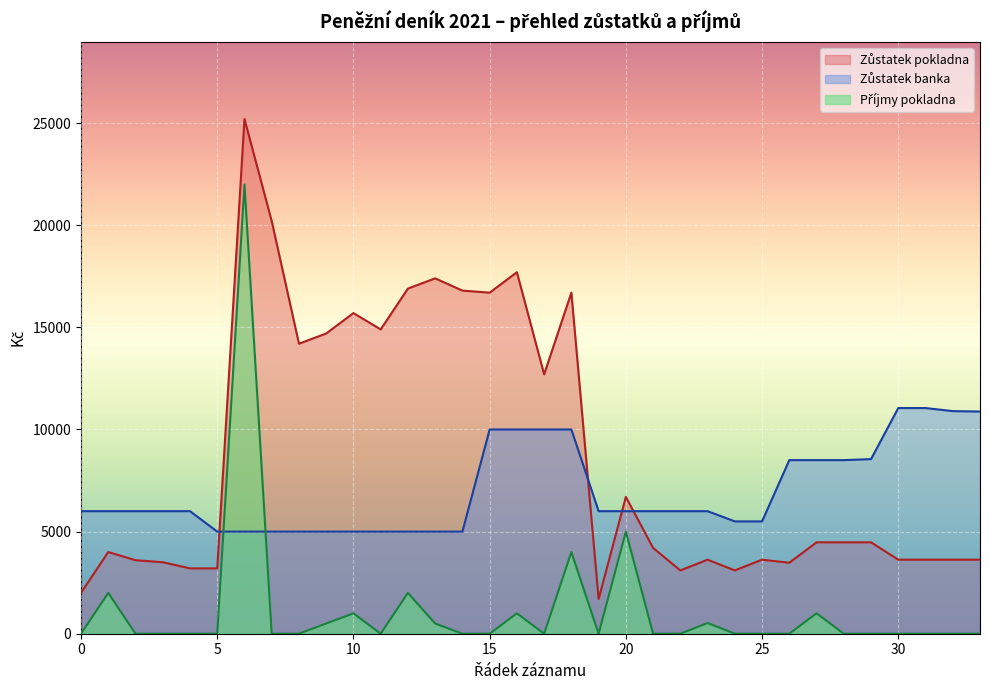

Which category has the lowest value in the Zůstatek banka series?

5